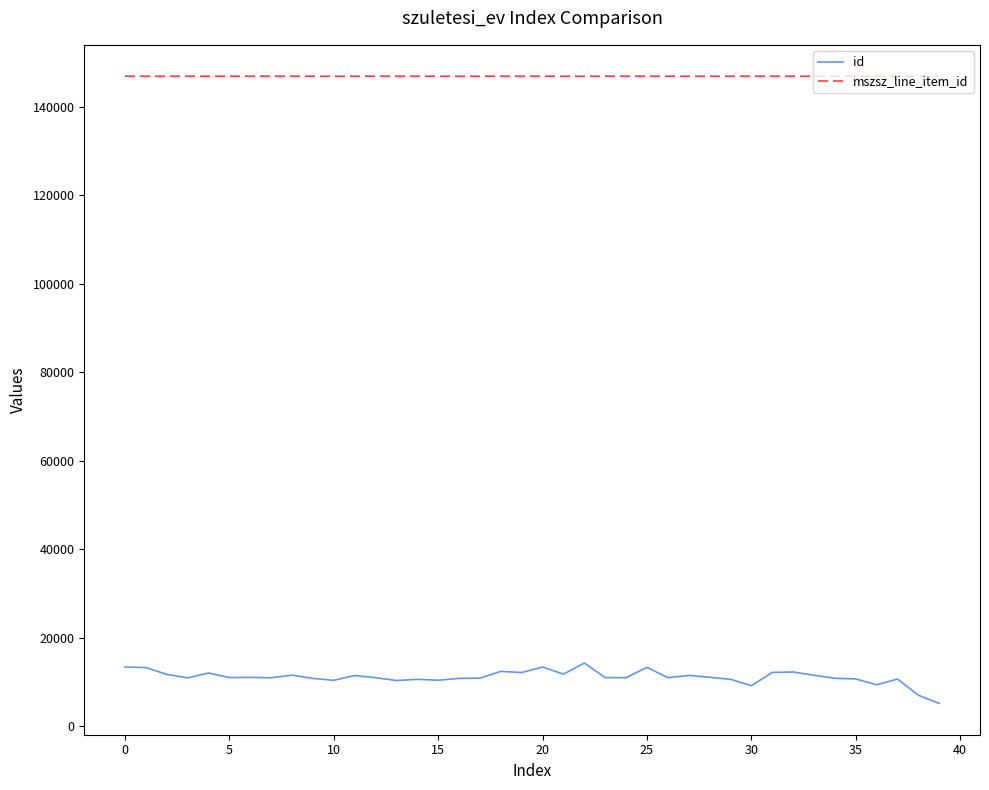

What is the sum of all id values?

444974